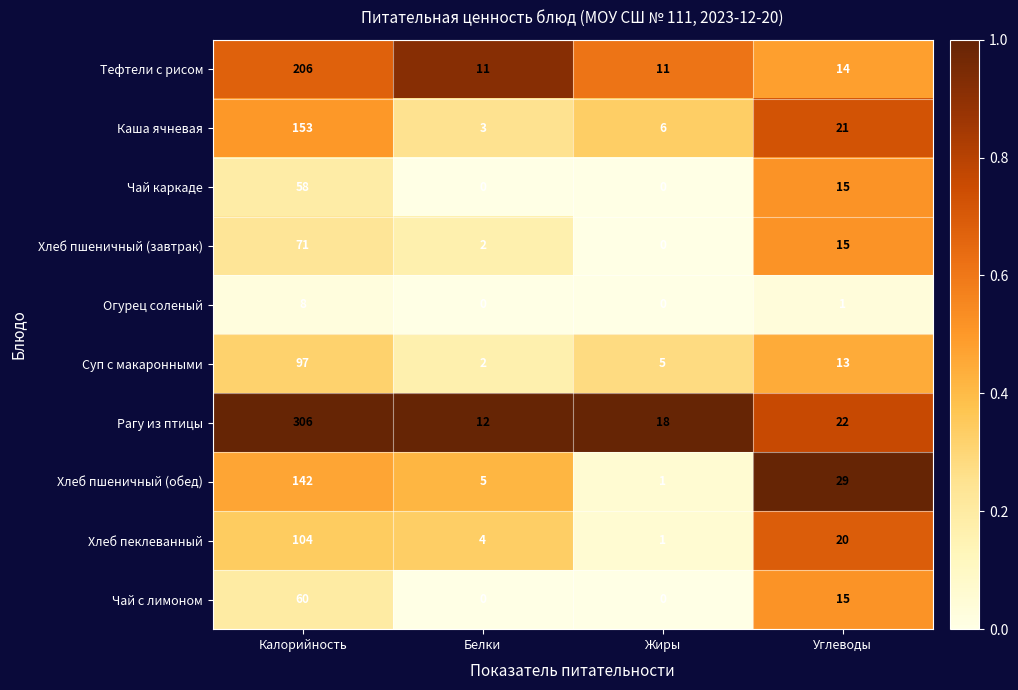

At how many categories does at least one series exceed 0?

4